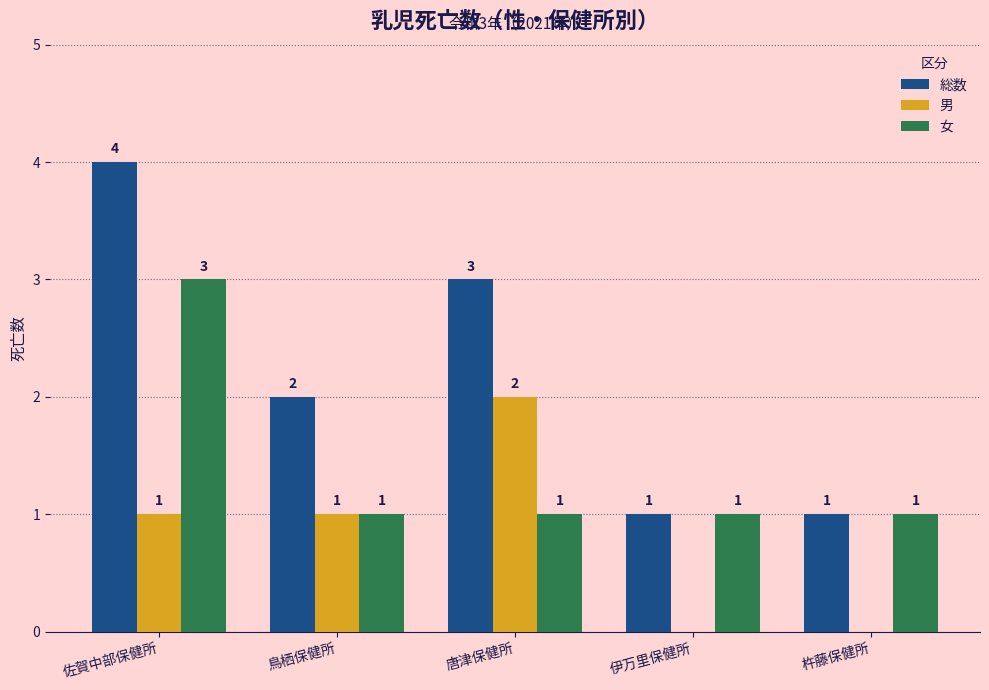

Which series has the widest spread of values?

総数